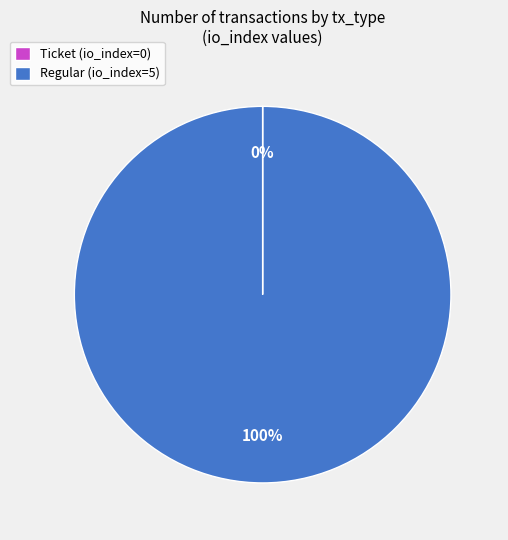

To the nearest percent, what is the average slice percentage?

50%